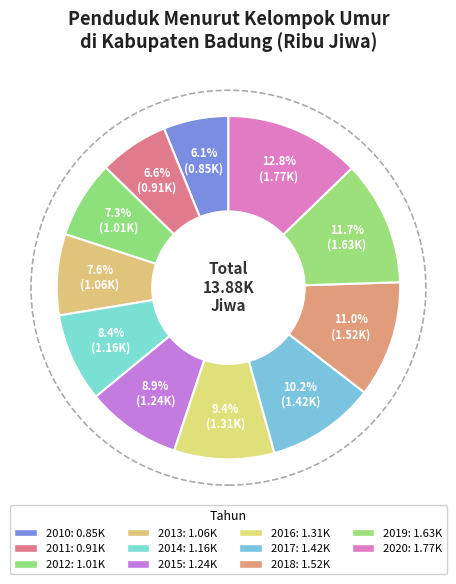

What is the smallest slice in the pie chart?

2010